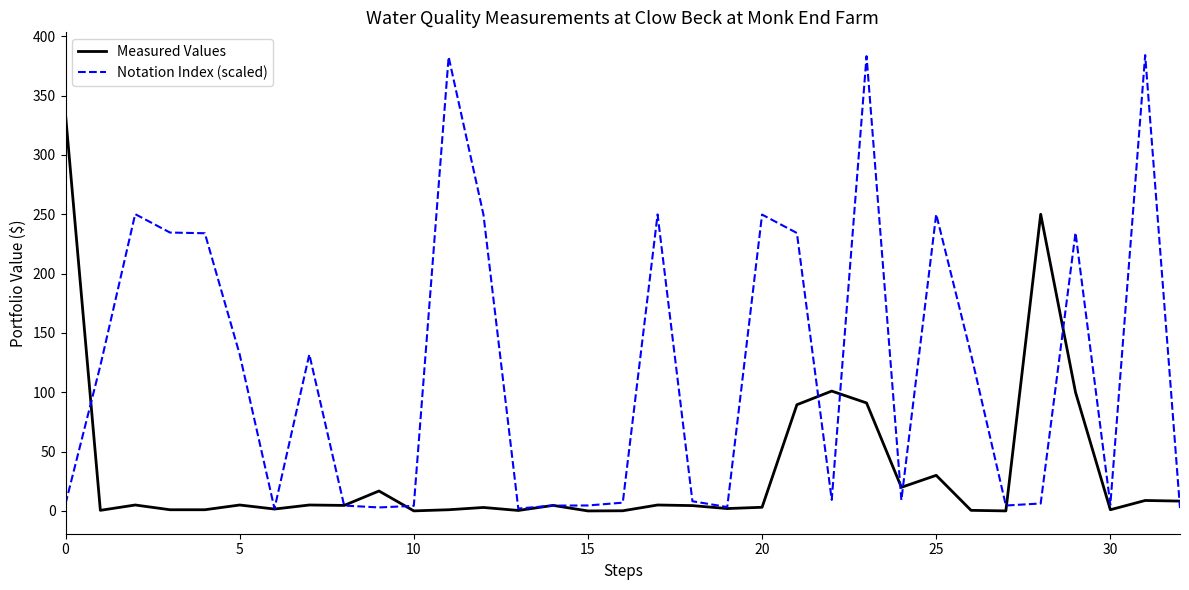

Rank the series by their maximum value, from lowest to highest.

Measured Values, Notation Index (scaled)